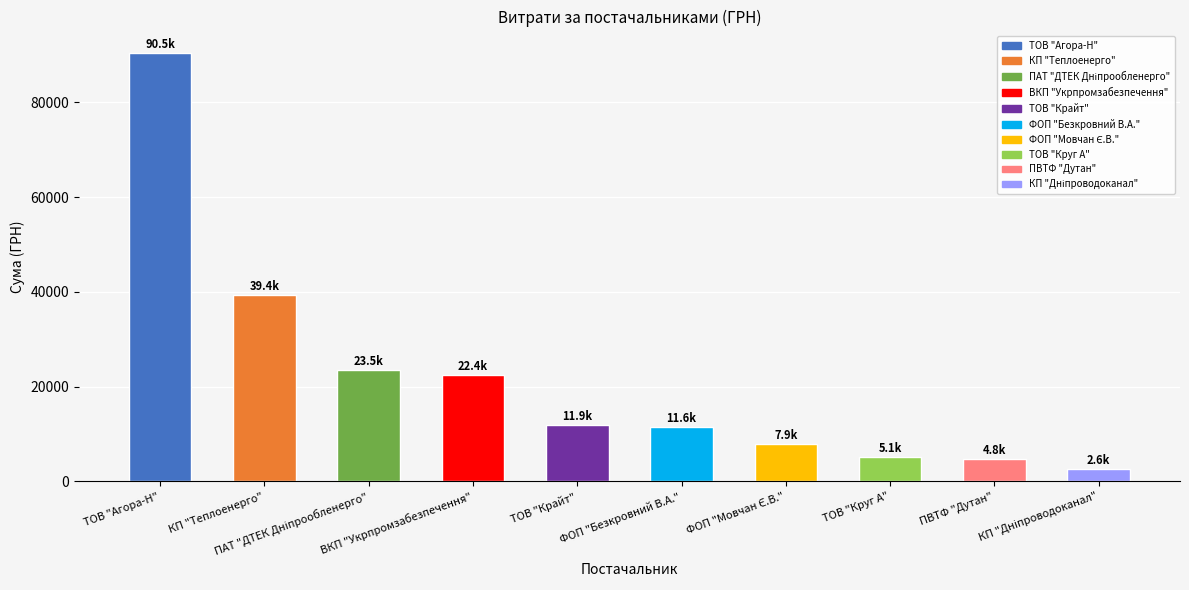

What is the greatest value displayed?

90450.6